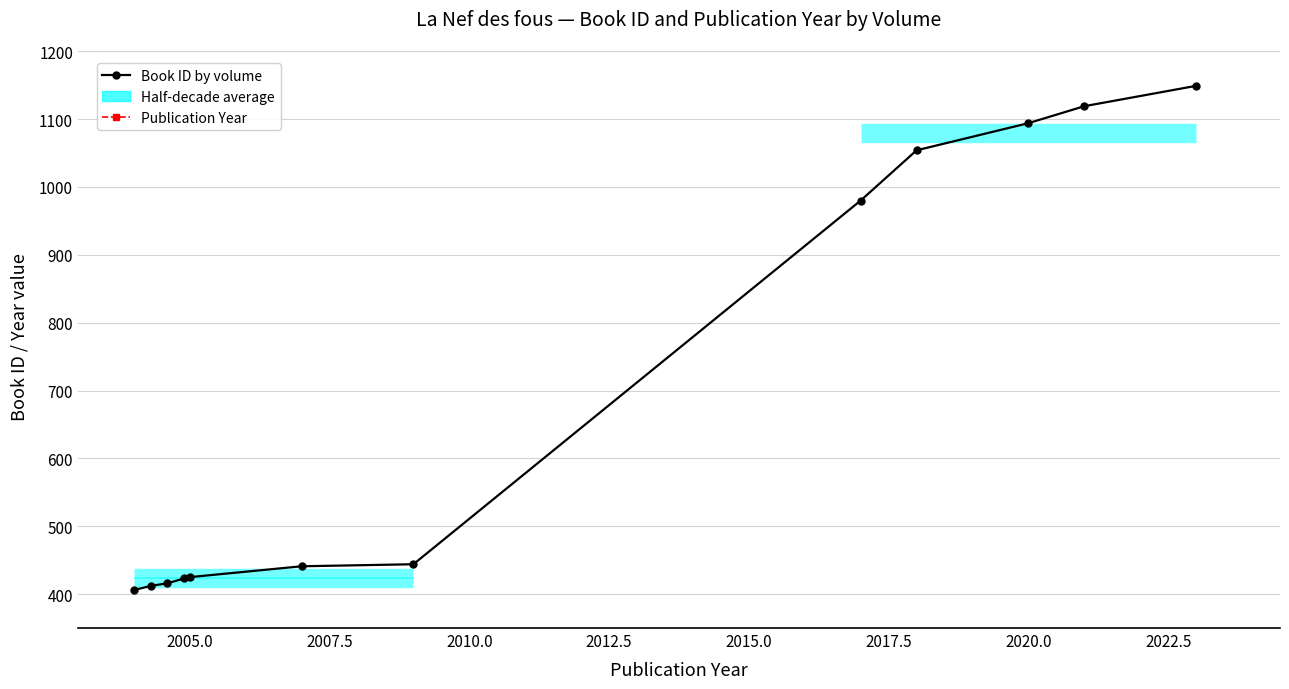

Reading right to left, what are all the values shown in this chart?

Book ID: Tome 12=1149	Tome 11=1119	Tome 10=1094	Tome 9=1054	Tome 8=980	Tome 7=444	Tome 6=441	Tome 5=425	Tome 4=423	Tome 3=416	Tome 2=412	Tome 1=406
Publication Year: Tome 12=2023	Tome 11=2021	Tome 10=2020	Tome 9=2018	Tome 8=2017	Tome 7=2009	Tome 6=2007	Tome 5=2005	Tome 4=2004	Tome 3=2004	Tome 2=2004	Tome 1=2004